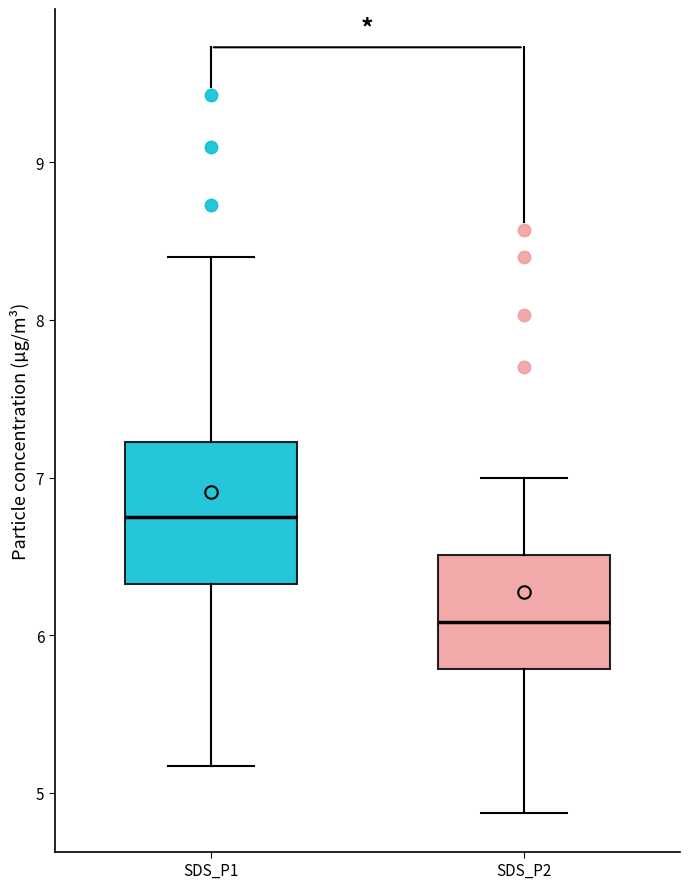

Reading left to right, read every box against the y-axis: the position of its median line, the range the box covers, and the ends of its whiskers. The values are not printed on the chart, so give them approximately, as read against the axis.

SDS_P1: median 6.8, box 6.3 to 7.2, whiskers 5.2 to 8.4
SDS_P2: median 6.1, box 5.8 to 6.5, whiskers 4.9 to 7.0